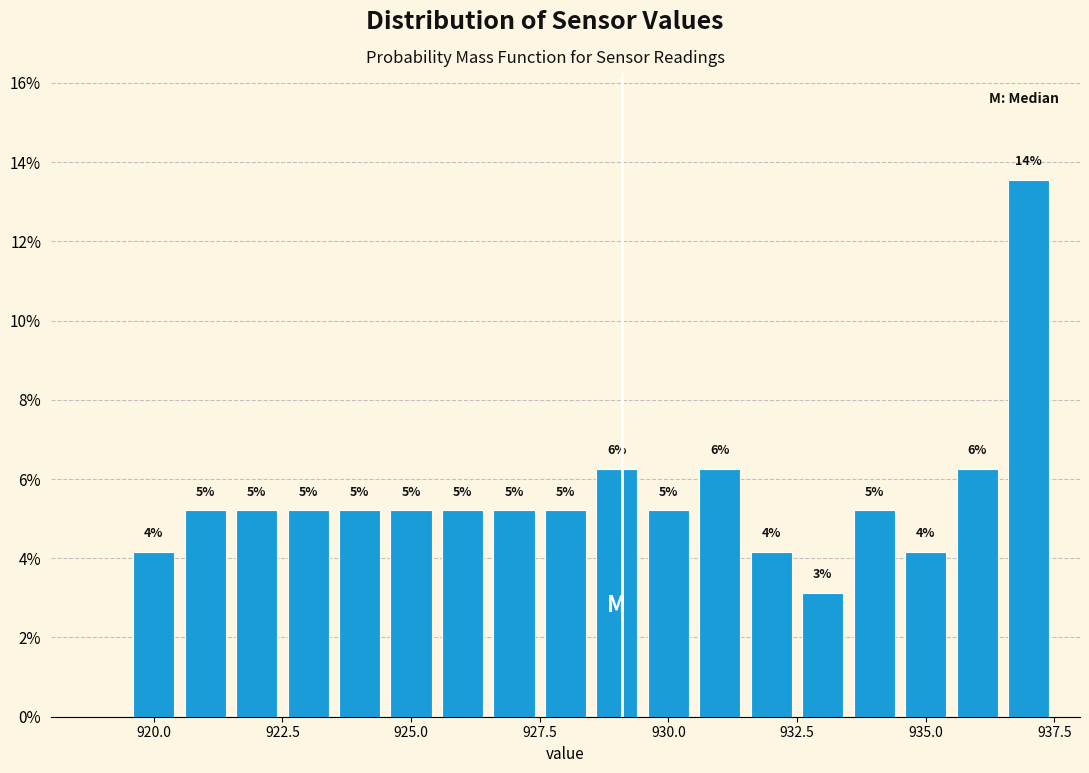

Read against the x-axis, roughly where is the centre of the tallest bar?

937.0